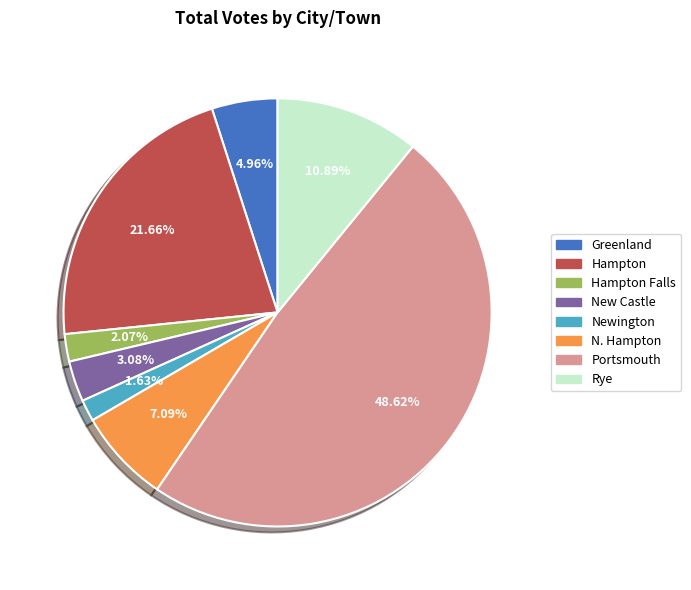

Is there a majority slice in this chart?

No